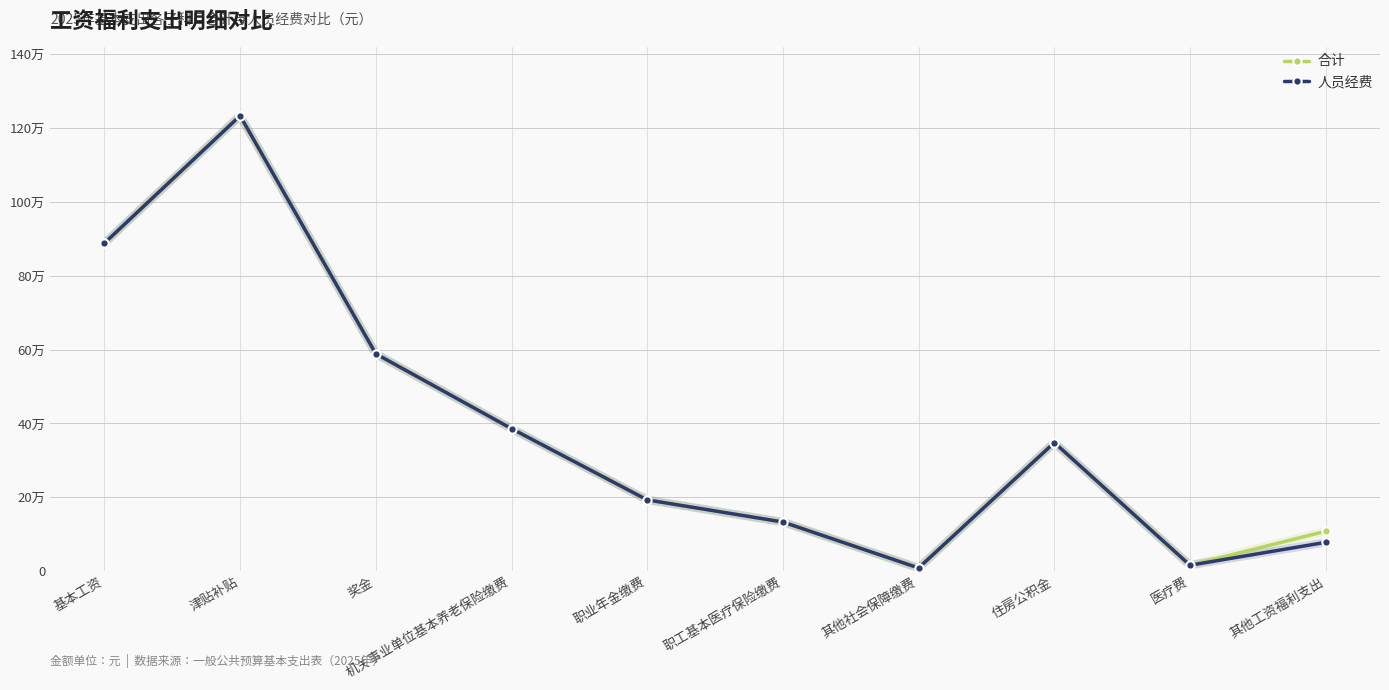

Which label corresponds to the smallest value in the chart?

其他社会保障缴费